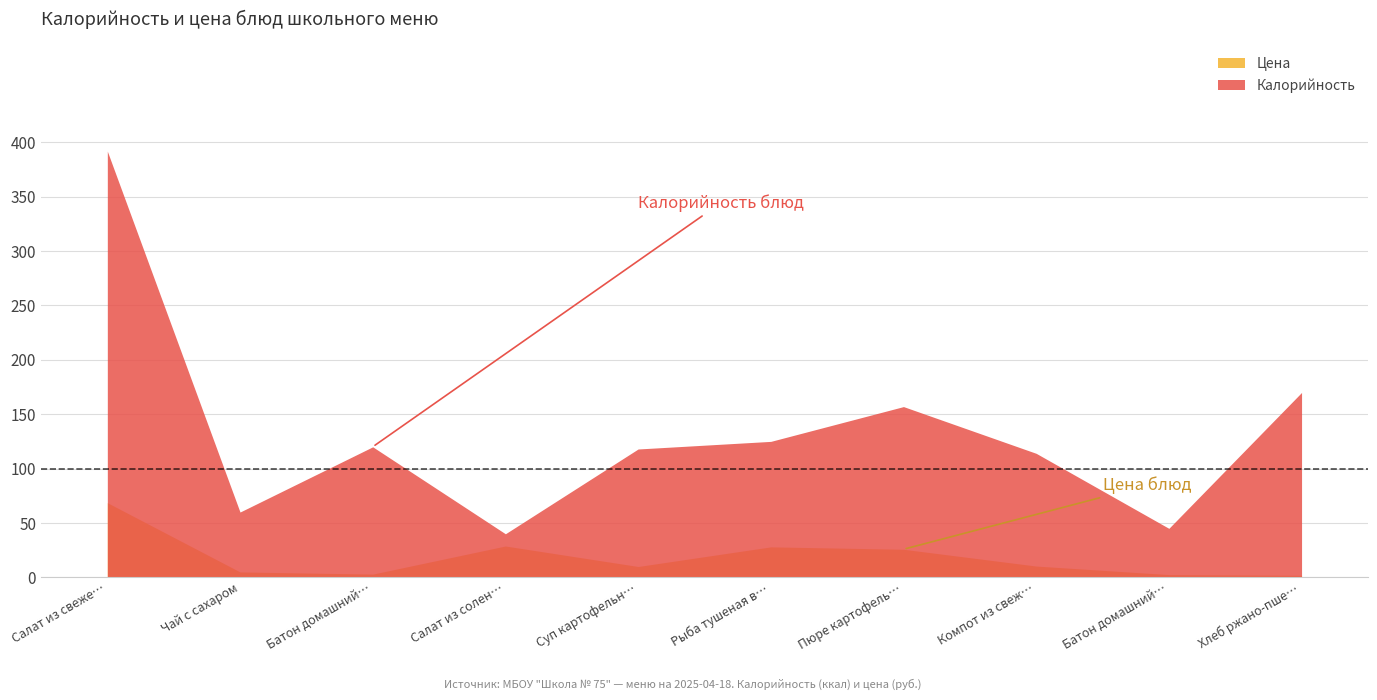

True or false: Цена and Калорийность cross at least once.

False